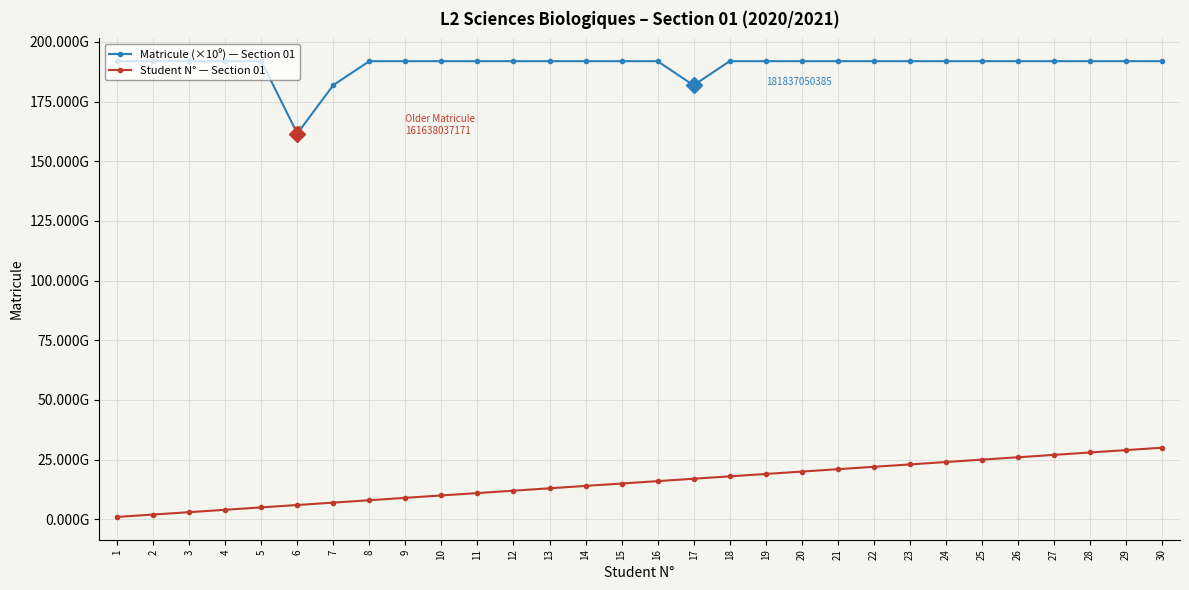

True or false: Student N° — Section 01 has a value of 13.0 at 13.

True